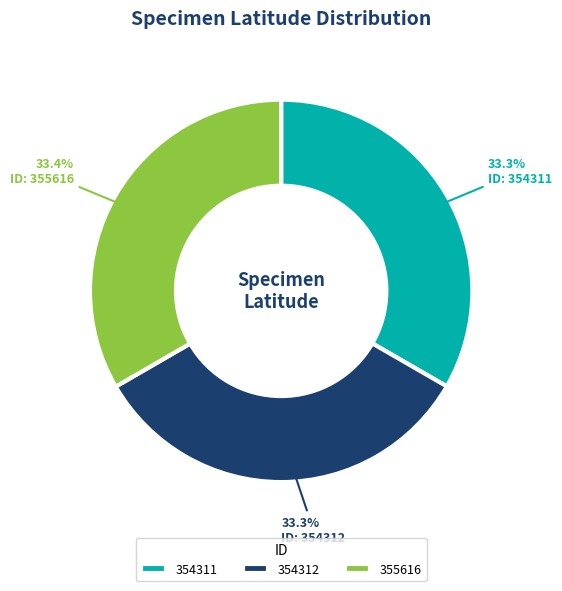

Does 355616 represent more than half of the total?

No